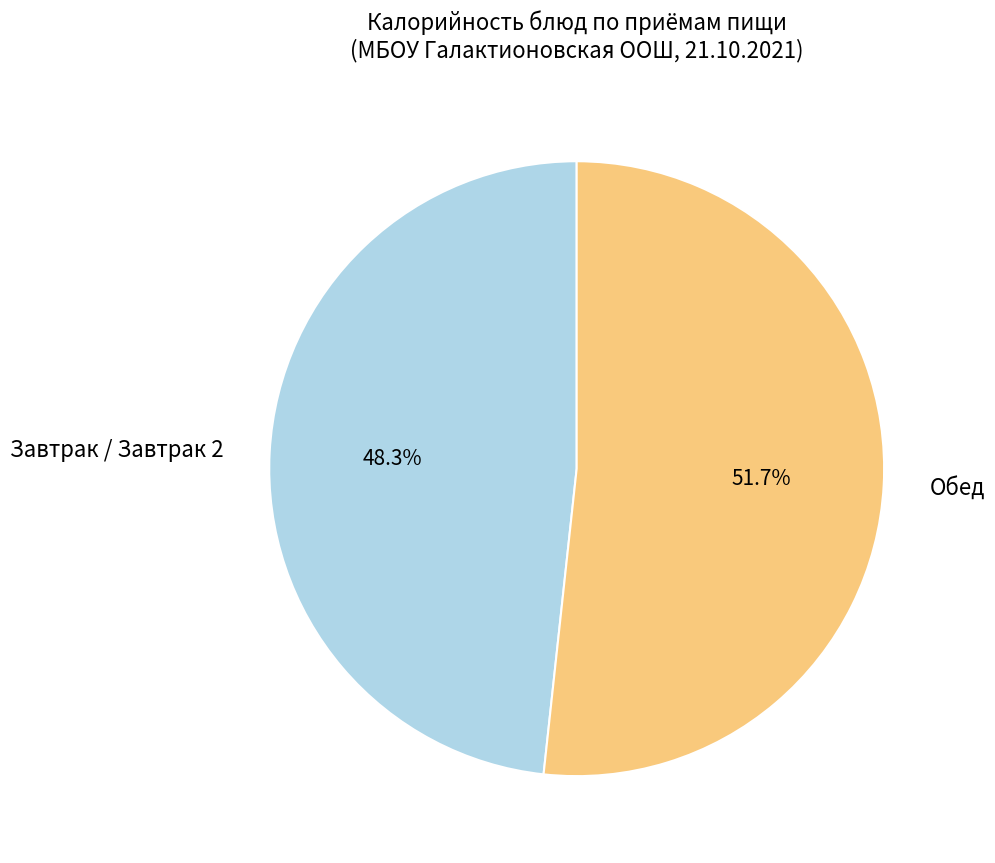

How much of the chart is everything except Завтрак / Завтрак 2?

51.7%